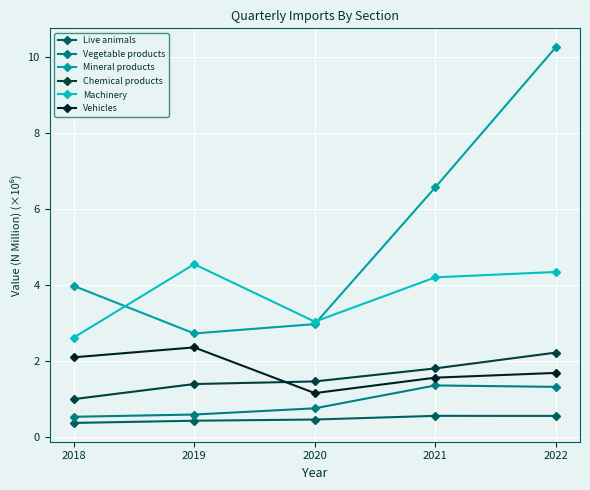

Where is the first local minimum for Vehicles?

2020